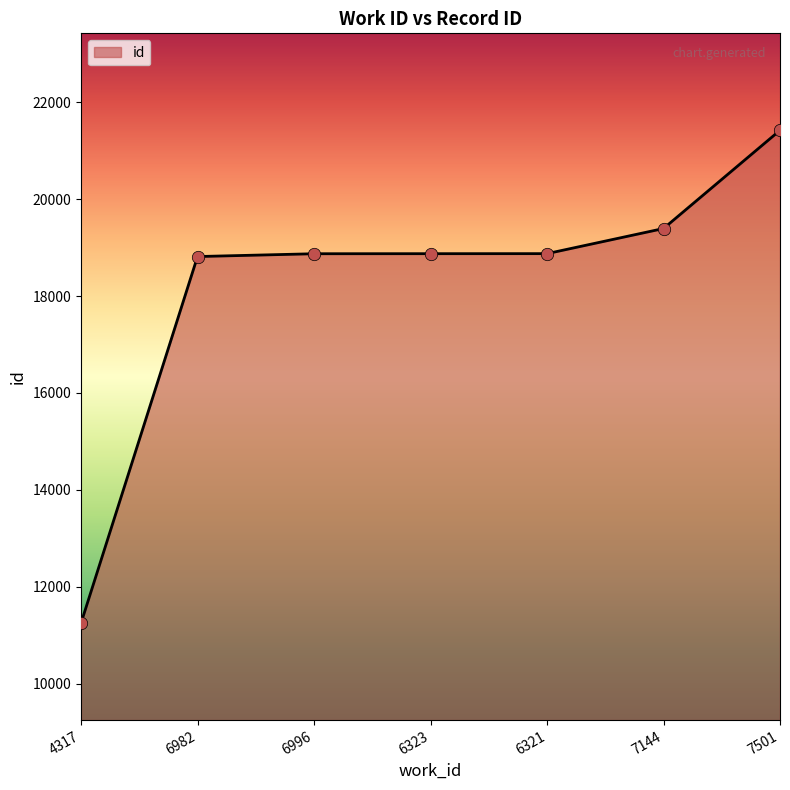

What is the change in value from 4317 to 6323?

+7620